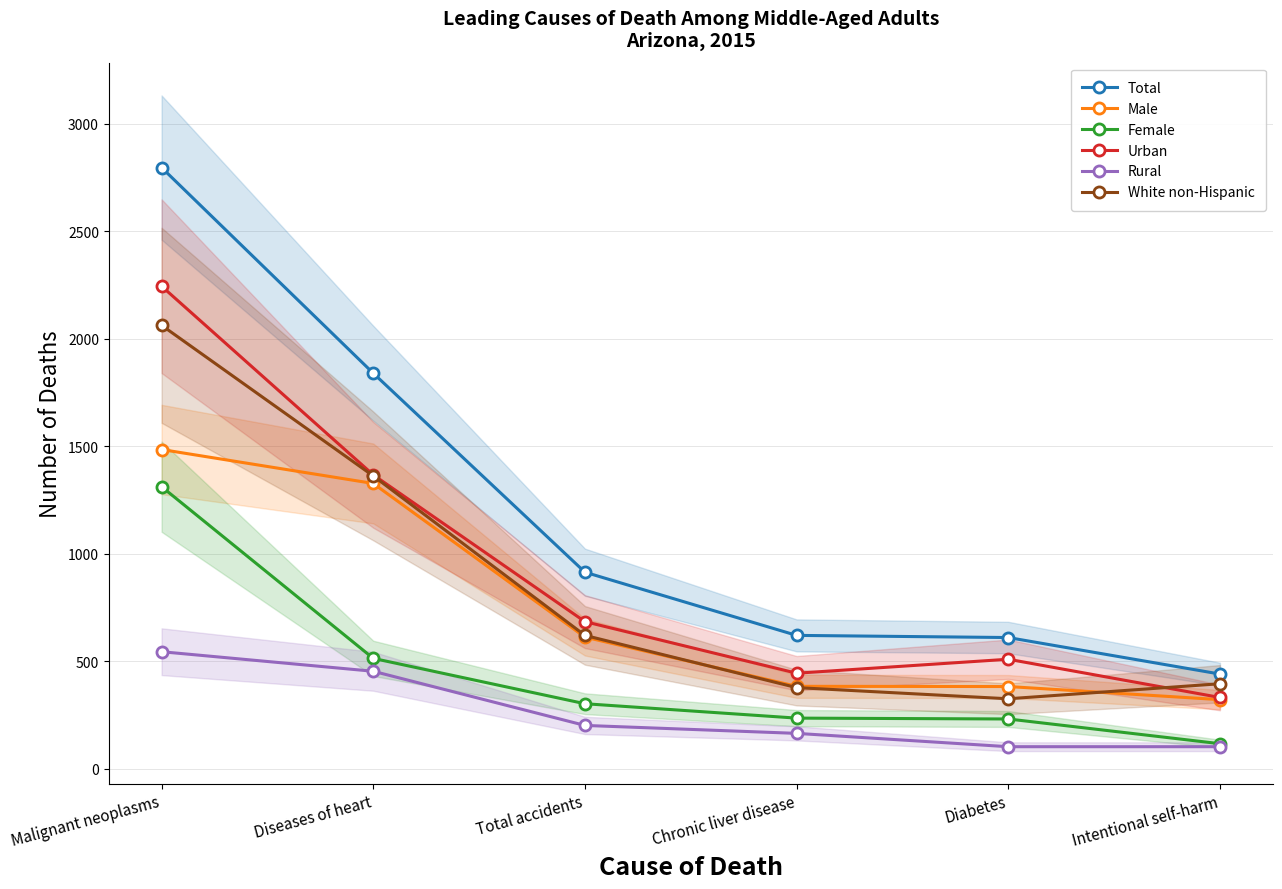

True or false: Urban has a value of 509 at Diabetes.

True